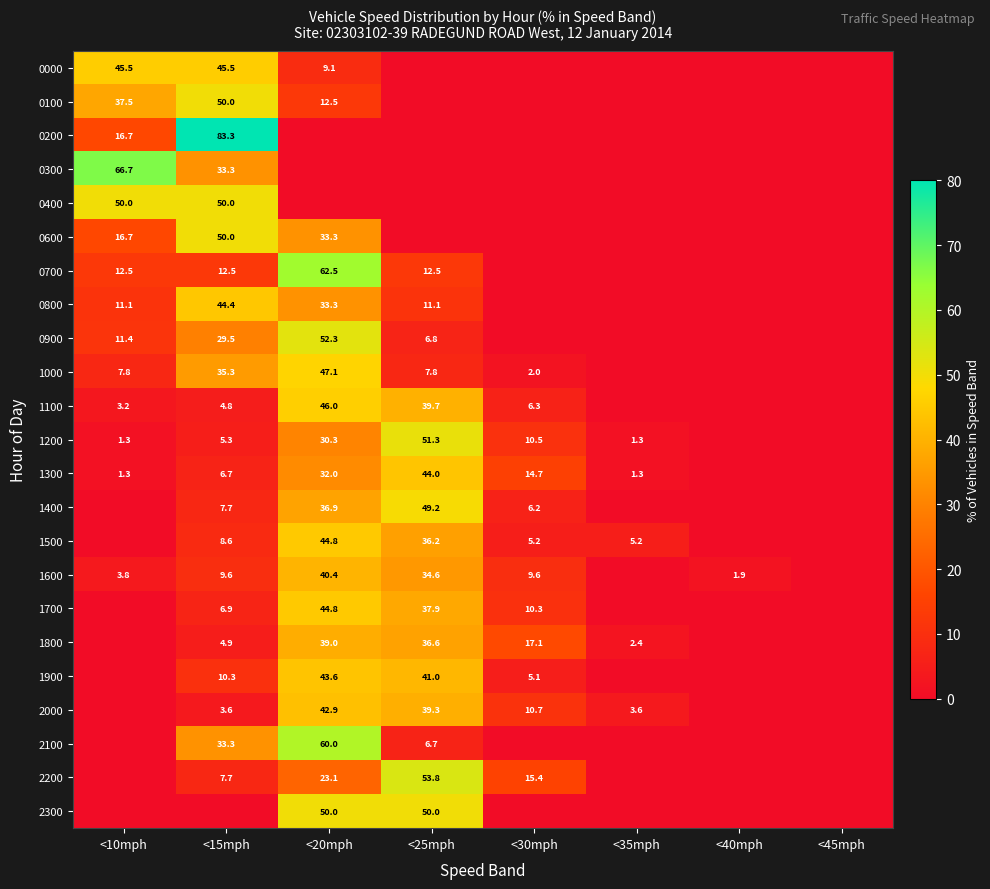

Is it true that 0600 equals 83.5 at <15mph?

False